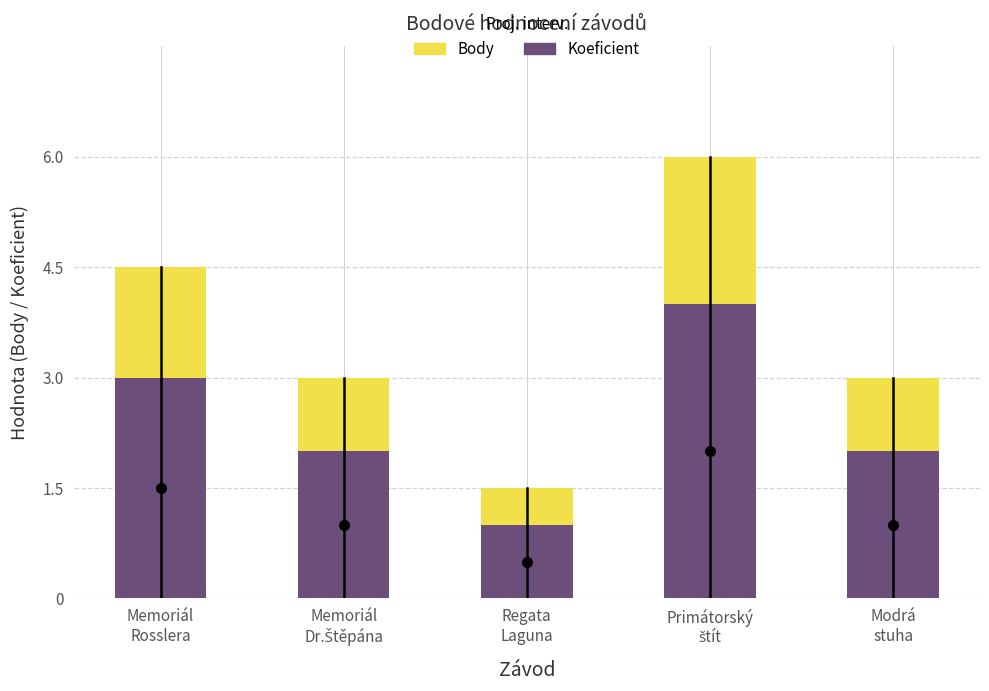

What position from the left is Memoriál
Dr.Štěpána?

2